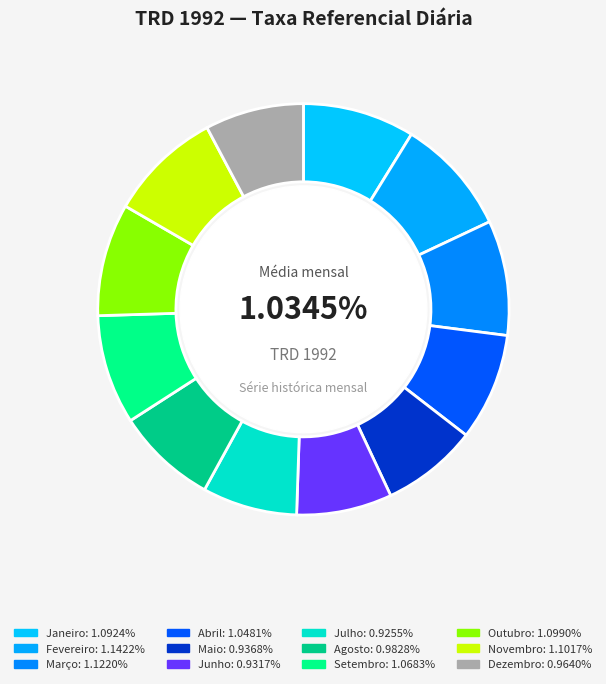

True or false: Novembro accounts for 9% of the total.

True